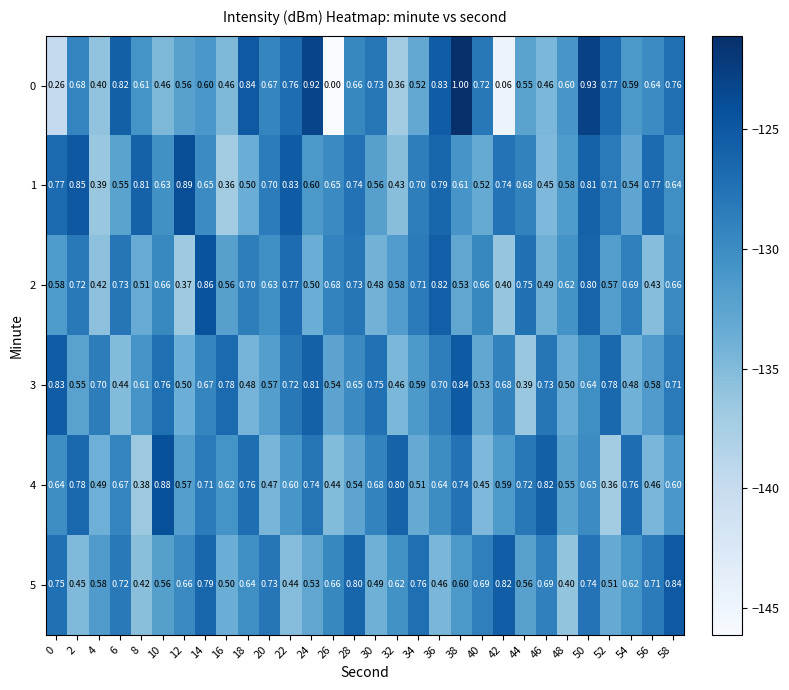

Which category has the lowest value across all series?

26